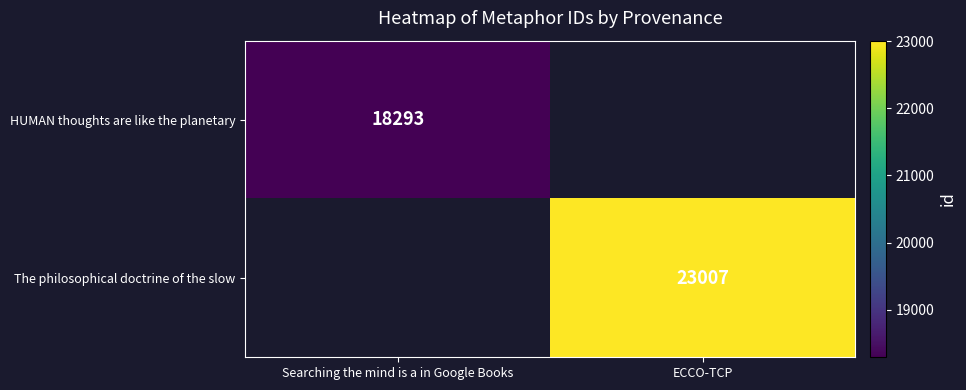

True or false: The philosophical doctrine of the slow has a value of 23007 at ECCO-TCP.

True